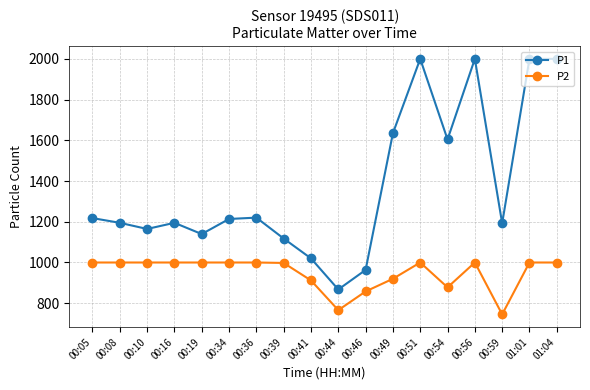

Which series has the largest total across all categories?

P1